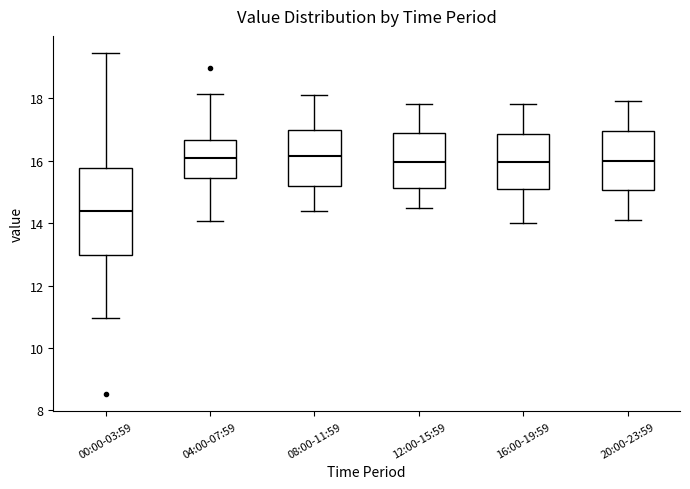

Reading left to right, transcribe this box plot: for each box, give where its median line is, the range the box spans, and where its two whiskers end, as read against the y-axis. The values are not printed on the chart, so give them approximately, as read against the axis.

00:00-03:59: median 14.4, box 13.0 to 15.8, whiskers 11.0 to 19.4
04:00-07:59: median 16.0, box 15.4 to 16.6, whiskers 14.0 to 18.2
08:00-11:59: median 16.2, box 15.2 to 17.0, whiskers 14.4 to 18.2
12:00-15:59: median 16.0, box 15.2 to 17.0, whiskers 14.6 to 17.8
16:00-19:59: median 16.0, box 15.2 to 16.8, whiskers 14.0 to 17.8
20:00-23:59: median 16.0, box 15.0 to 17.0, whiskers 14.2 to 18.0